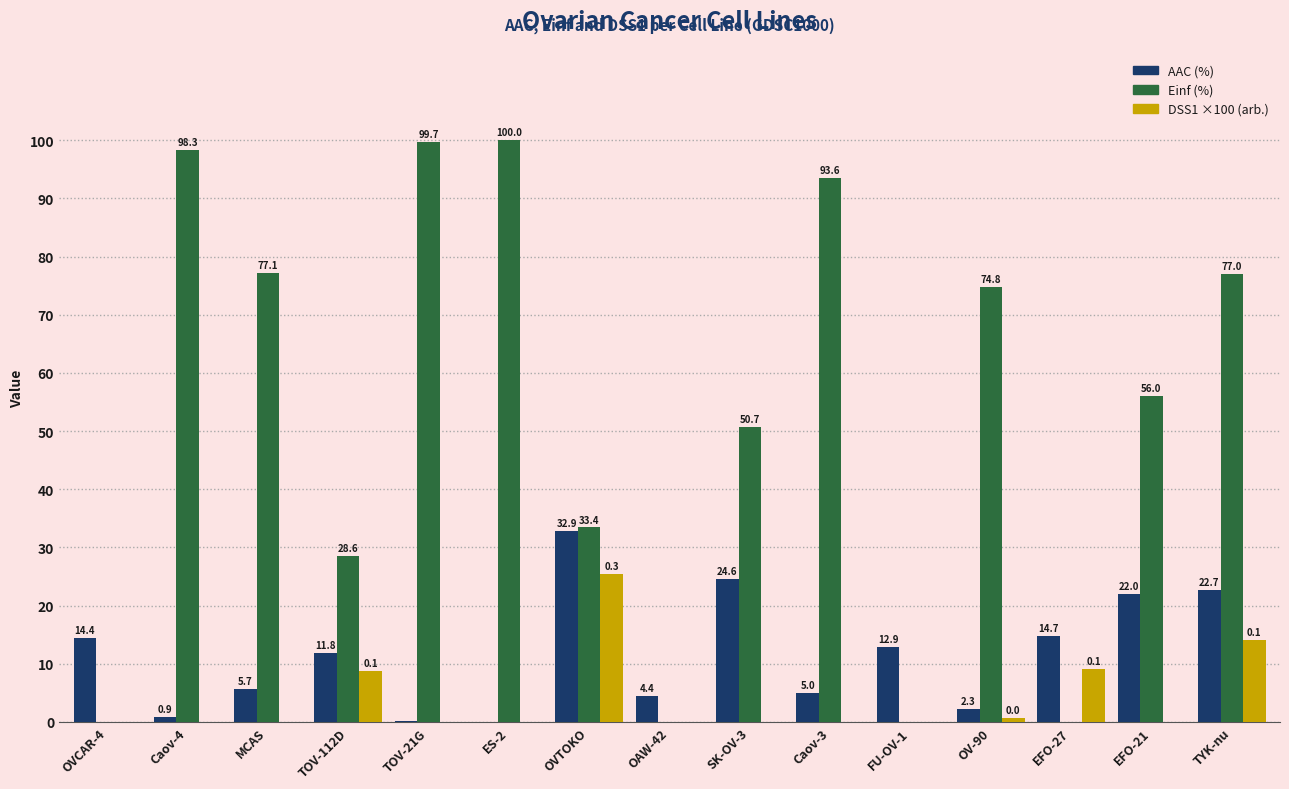

What is the maximum value shown in the chart?

100.0